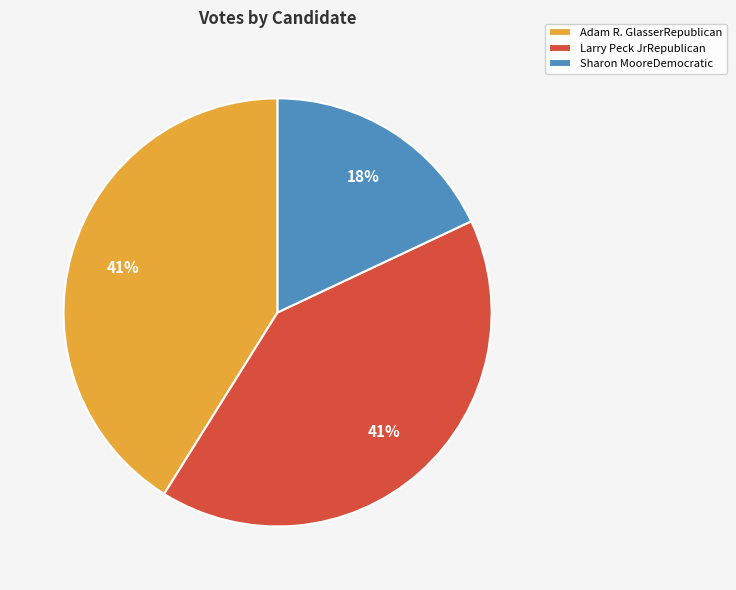

What percentage is the Sharon MooreDemocratic slice, to the nearest percent?

18%